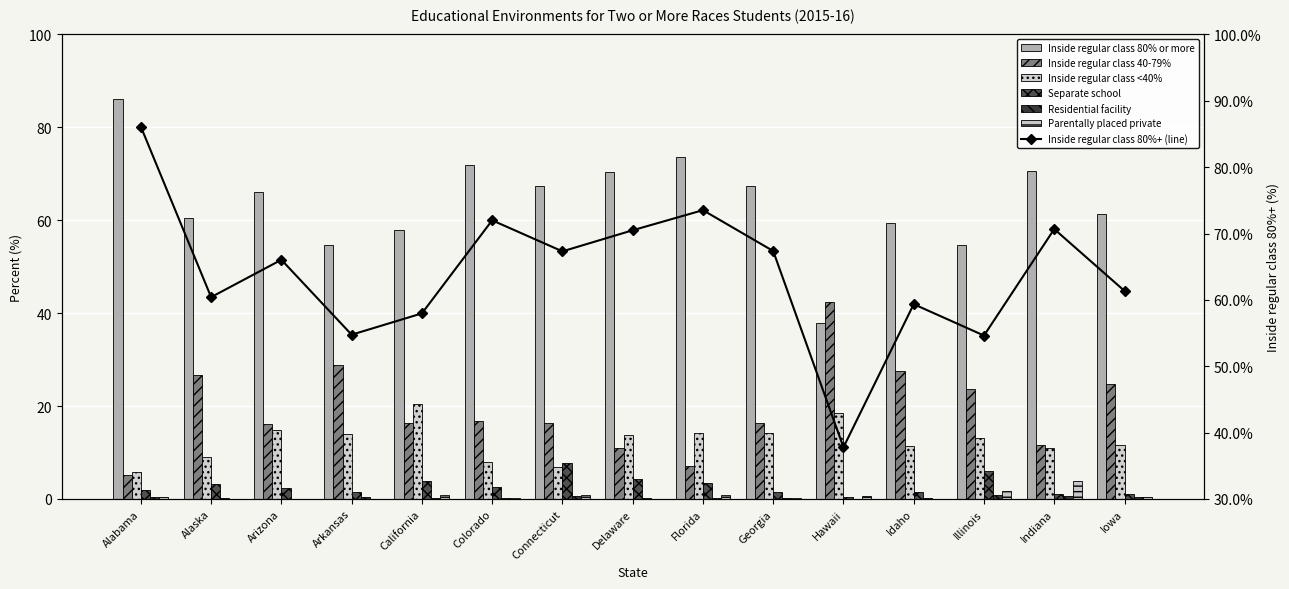

How many values in the Inside regular class <40% series exceed 13?

8